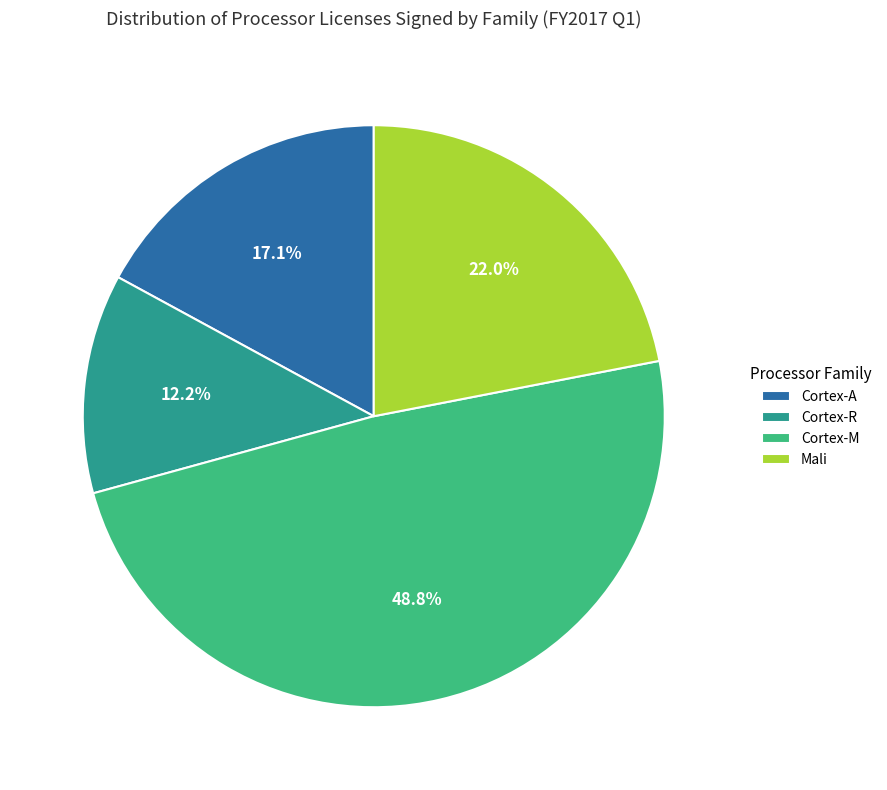

Does Cortex-R represent more than half of the total?

No